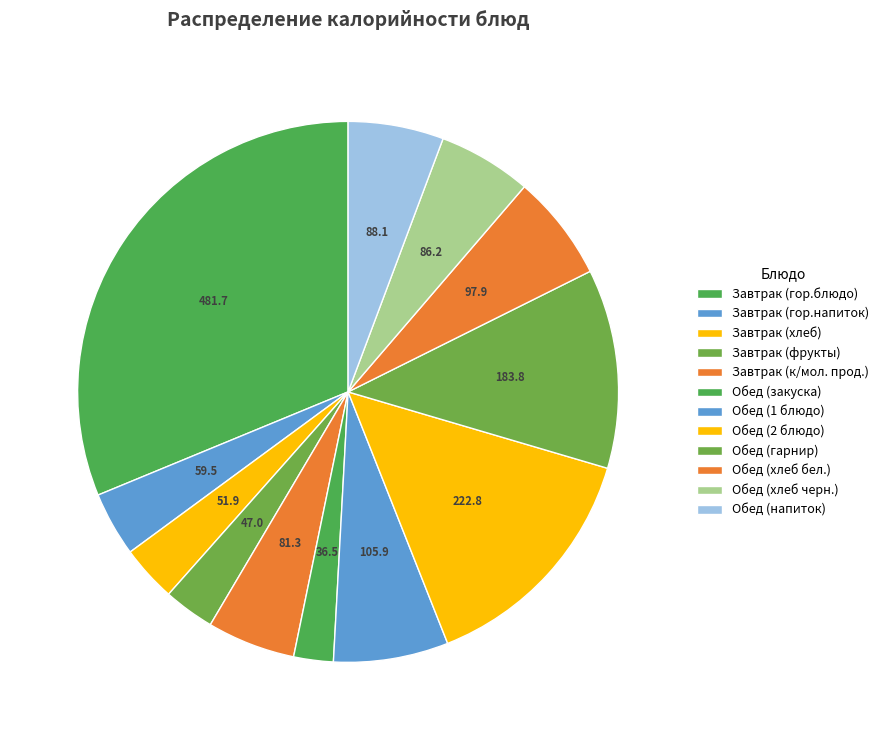

How many slices are in this pie chart?

12